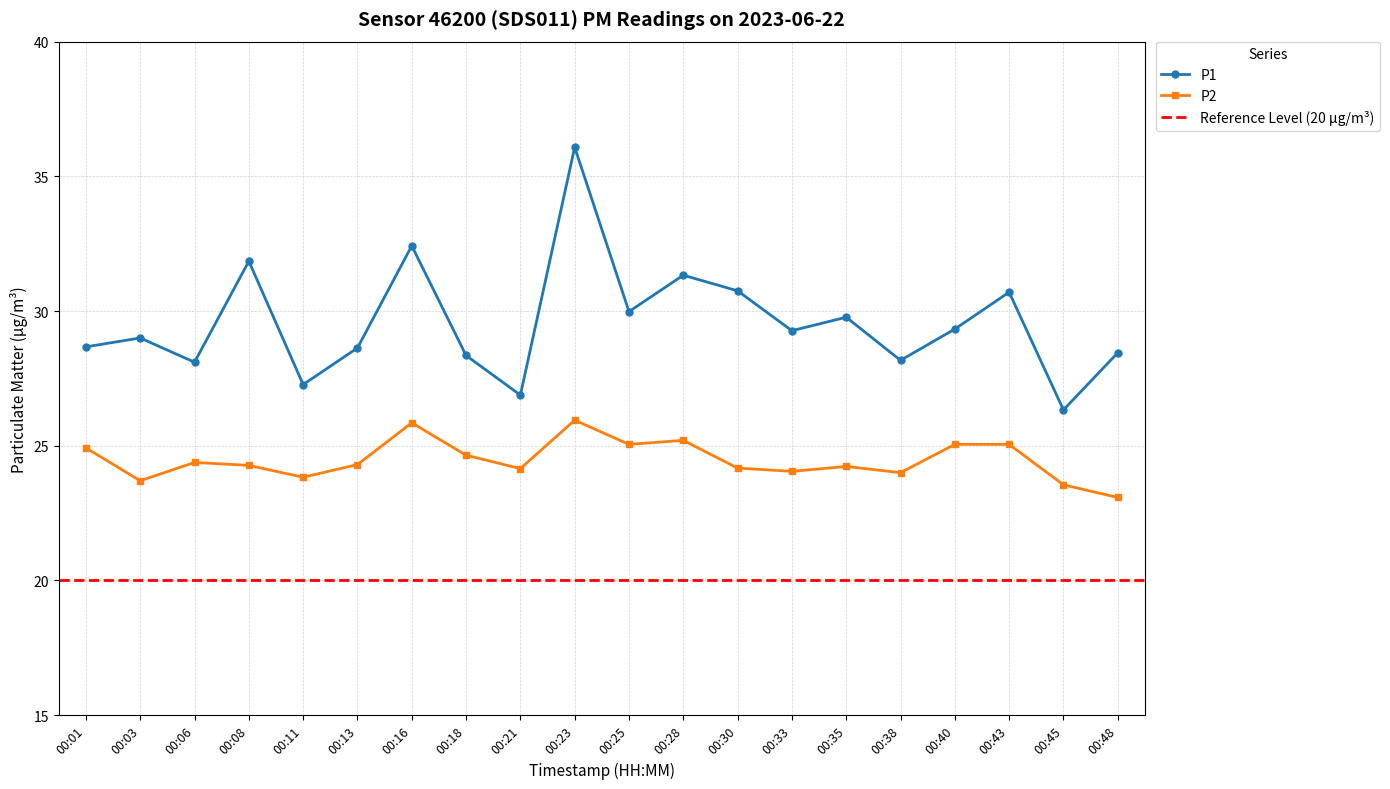

True or false: P1 and P2 intersect in this chart.

False